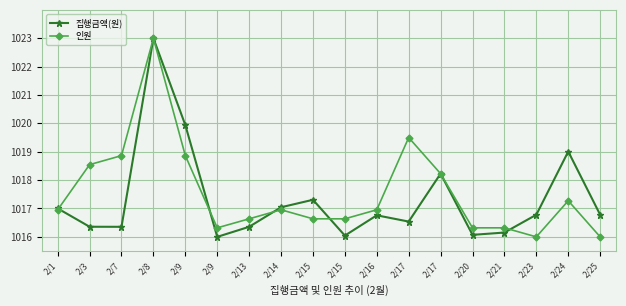

Which label corresponds to the largest value in the chart?

2/8